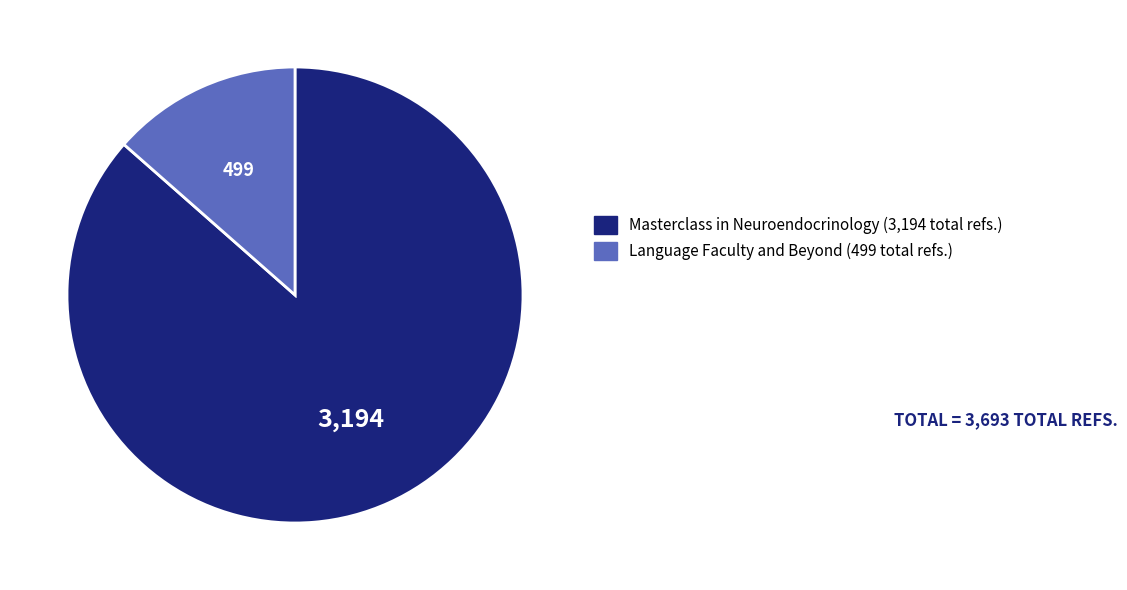

Is the sum of Language Faculty and Beyond and Masterclass in Neuroendocrinology greater than half?

Yes